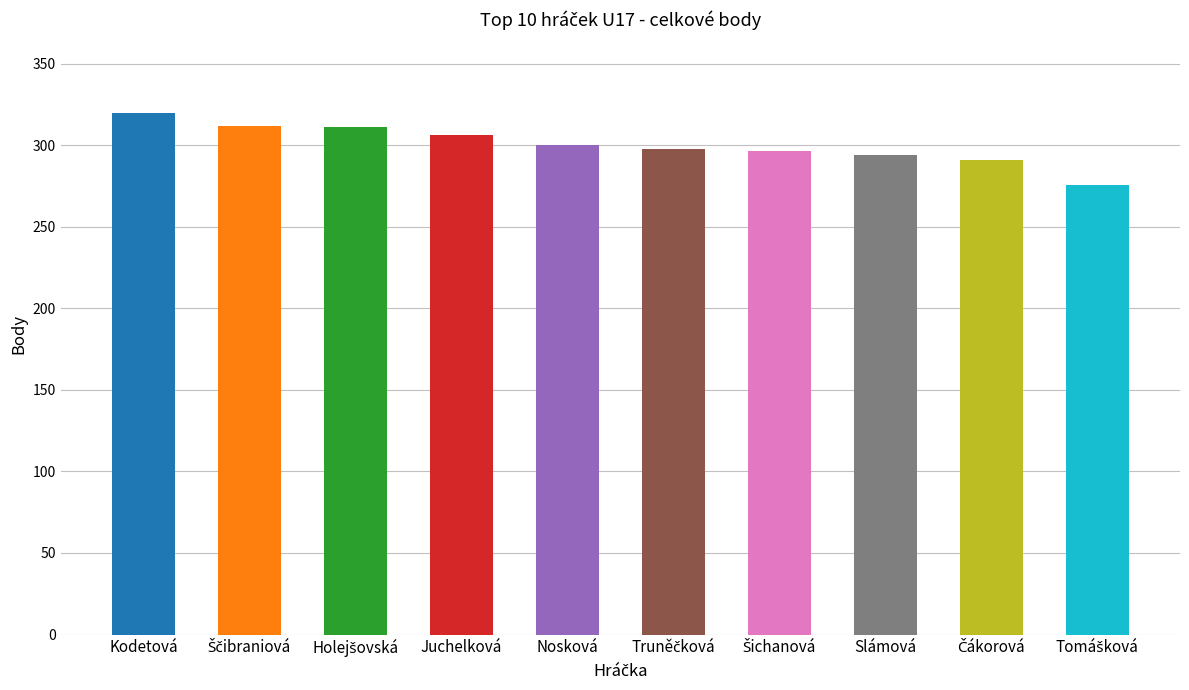

Which label corresponds to the largest value in the chart?

Kodetová